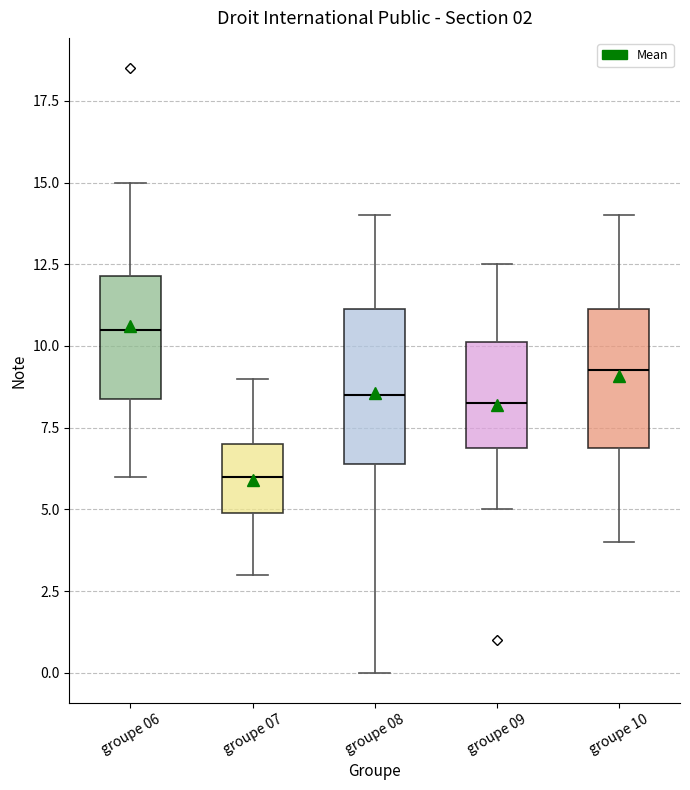

Which box is the tallest, from its lower edge to its upper edge?

groupe 08